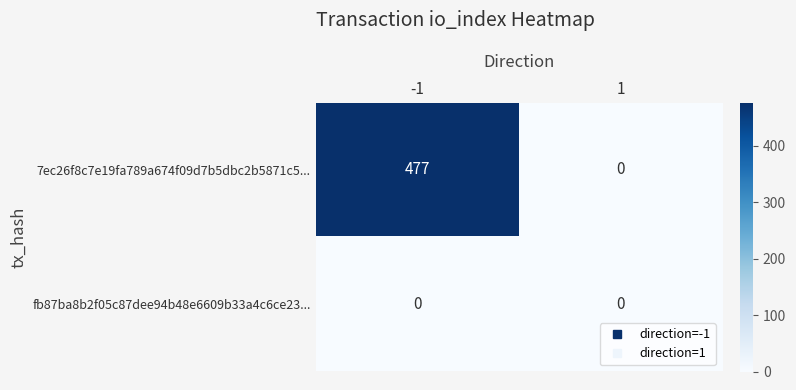

Reading left to right, transcribe all the data shown in this chart.

7ec26f8c7e19fa789a674f09d7b5dbc2b5871c5...: 477	0
fb87ba8b2f05c87dee94b48e6609b33a4c6ce23...: 0	0